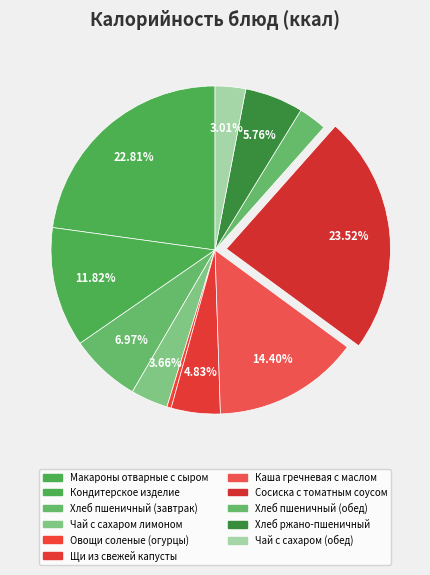

What is the smallest slice in the pie chart?

Овощи соленые (огурцы)